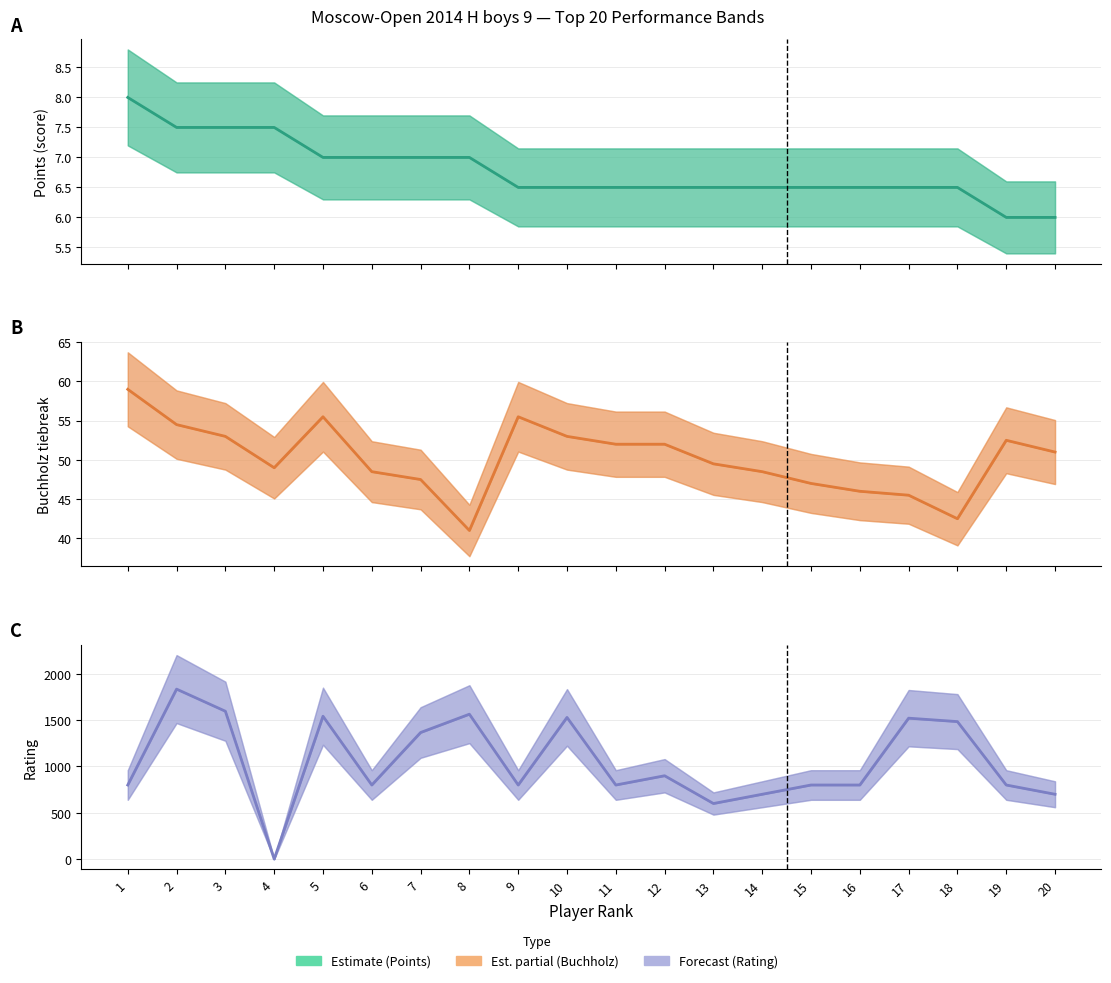

Reading left to right, transcribe all the data shown in this chart.

Points (score): 1=8.0	2=7.5	3=7.5	4=7.5	5=7.0	6=7.0	7=7.0	8=7.0	9=6.5	10=6.5	11=6.5	12=6.5	13=6.5	14=6.5	15=6.5	16=6.5	17=6.5	18=6.5	19=6.0	20=6.0
Buchholz tiebreak: 1=59.0	2=54.5	3=53.0	4=49.0	5=55.5	6=48.5	7=47.5	8=41.0	9=55.5	10=53.0	11=52.0	12=52.0	13=49.5	14=48.5	15=47.0	16=46.0	17=45.5	18=42.5	19=52.5	20=51.0
Rating: 1=800.0	2=1836.0	3=1597.0	4=0.0	5=1543.0	6=800.0	7=1367.0	8=1565.0	9=800.0	10=1530.0	11=800.0	12=900.0	13=600.0	14=700.0	15=800.0	16=800.0	17=1522.0	18=1485.0	19=800.0	20=700.0